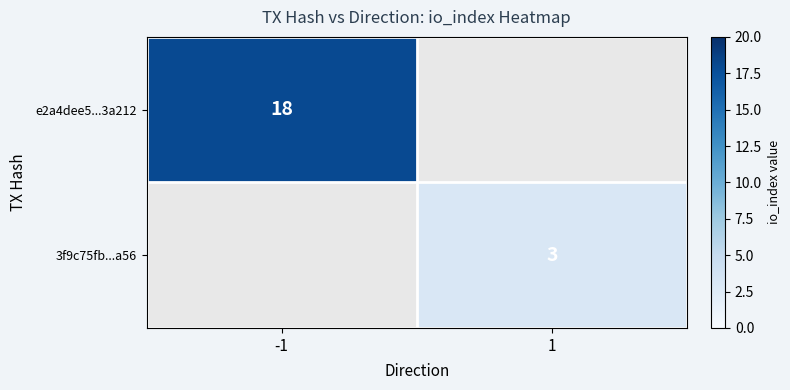

Is it true that e2a4dee5...3a212 equals 18 at -1?

True